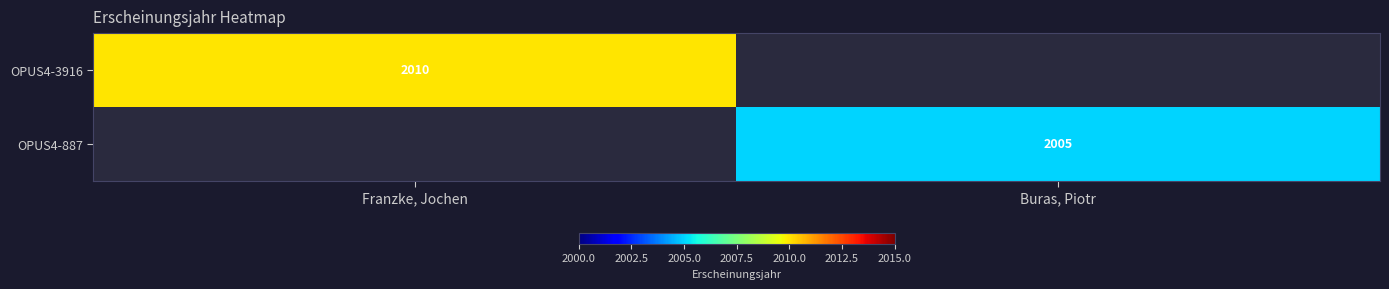

Is it true that OPUS4-887 equals 1375 at Buras, Piotr?

False